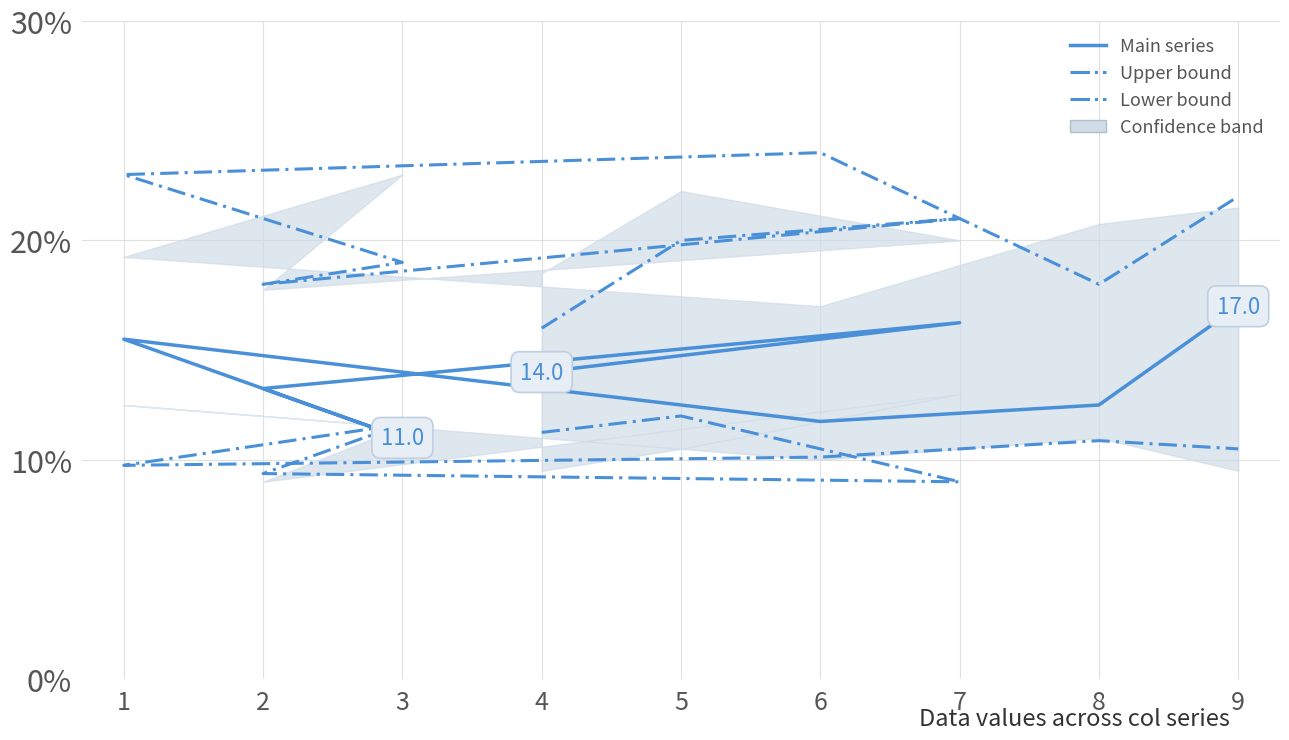

Where do Lower bound and Main series first cross each other?

2 and 3